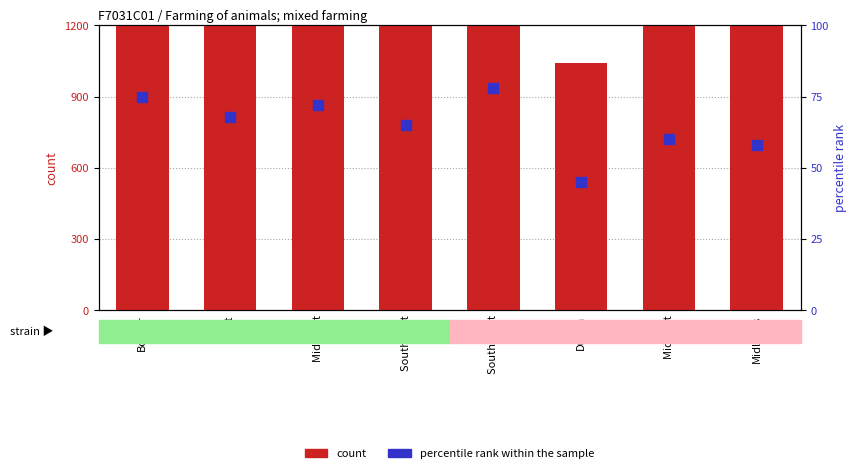

At which category is the sum across all series the highest?

South West